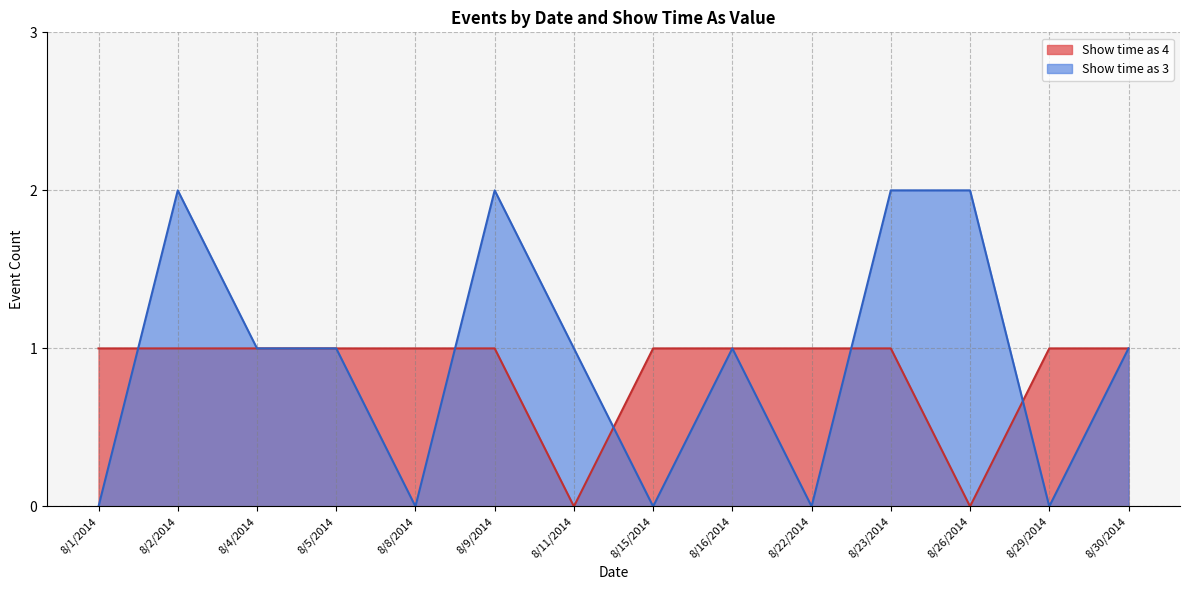

Between 8/8/2014 and 8/4/2014, which is larger?

8/8/2014